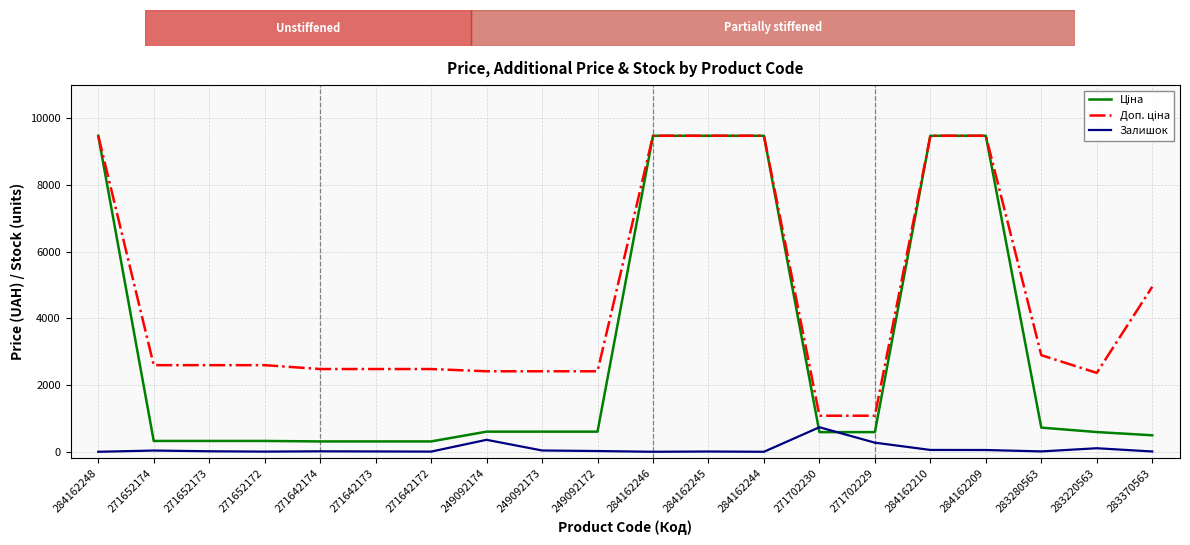

Which category has the highest value across all series?

284162248